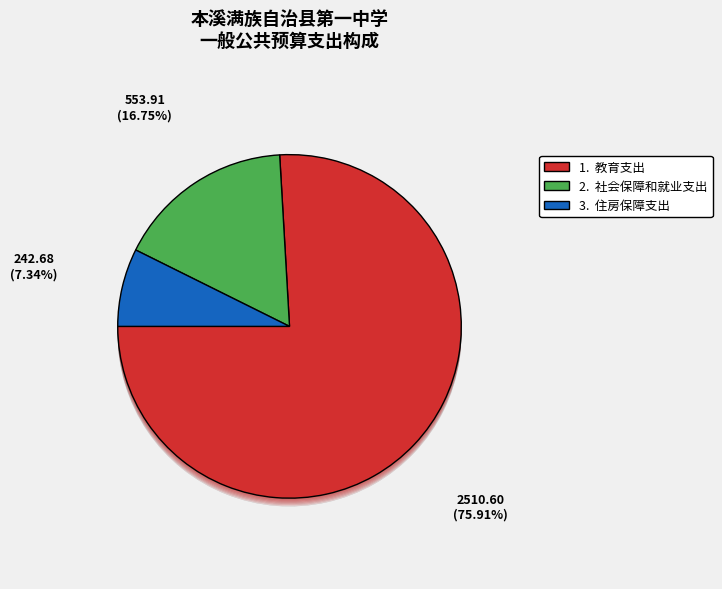

What is the largest slice in the pie chart?

教育支出